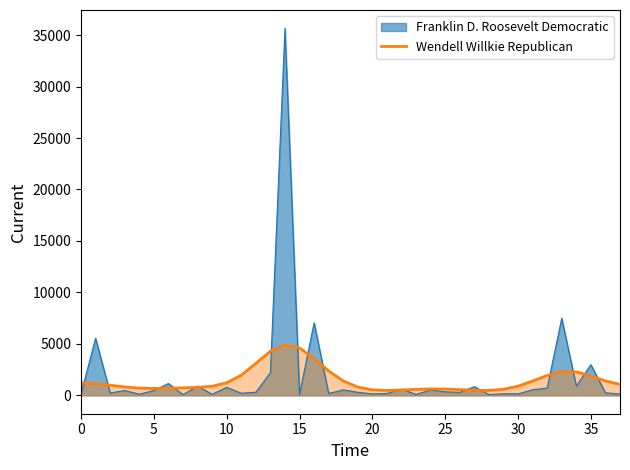

What is the maximum value for Franklin D. Roosevelt Democratic?

35653.0